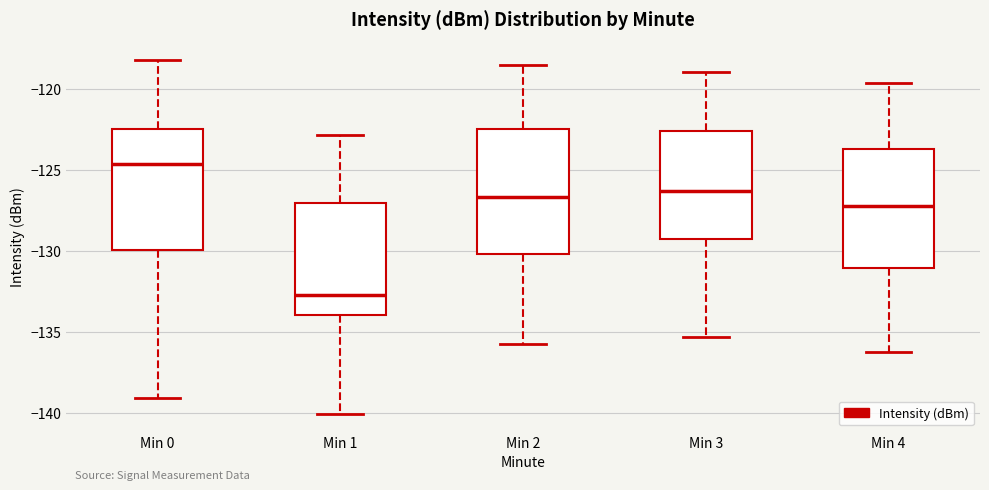

Which box's median line is the lowest?

Min 1